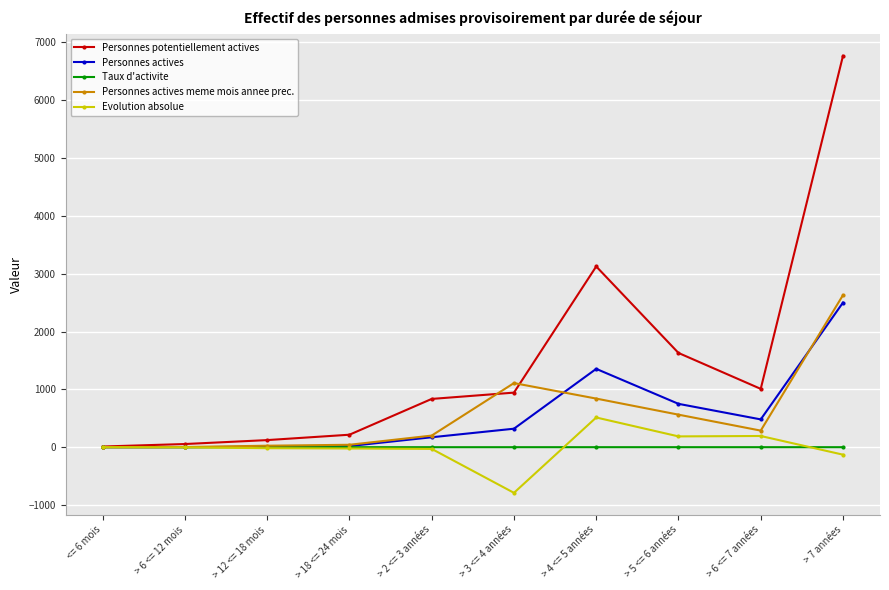

What is the sum of the Taux d'activite values at > 12 <= 18 mois and > 6 <= 7 années?

0.5